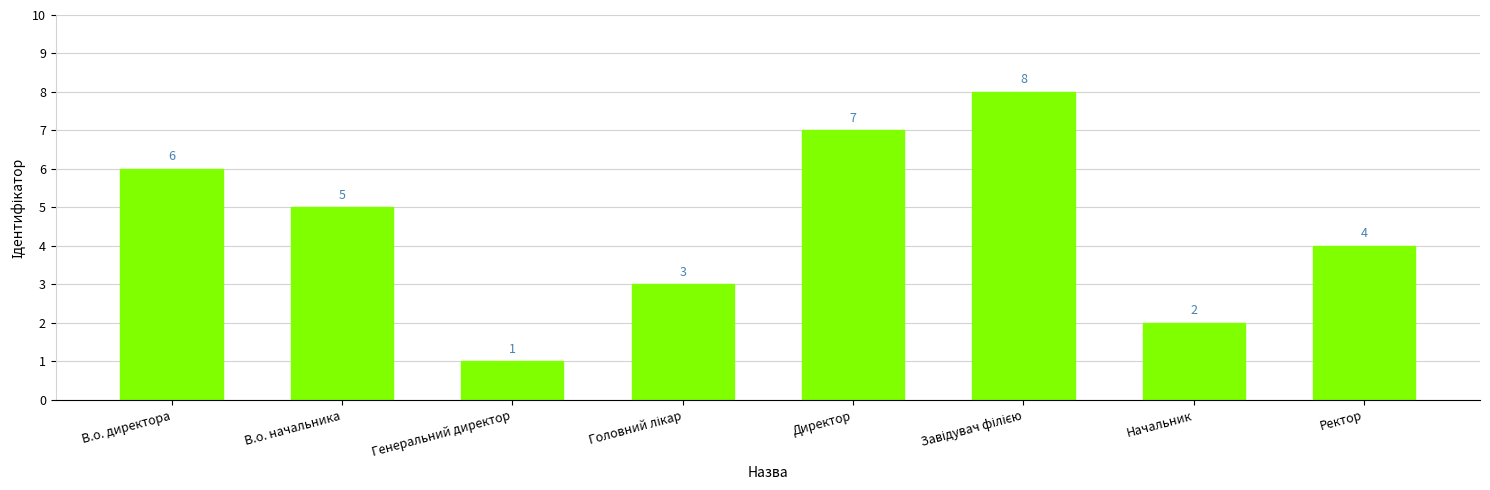

Which category has the lowest value across all series?

Генеральний директор